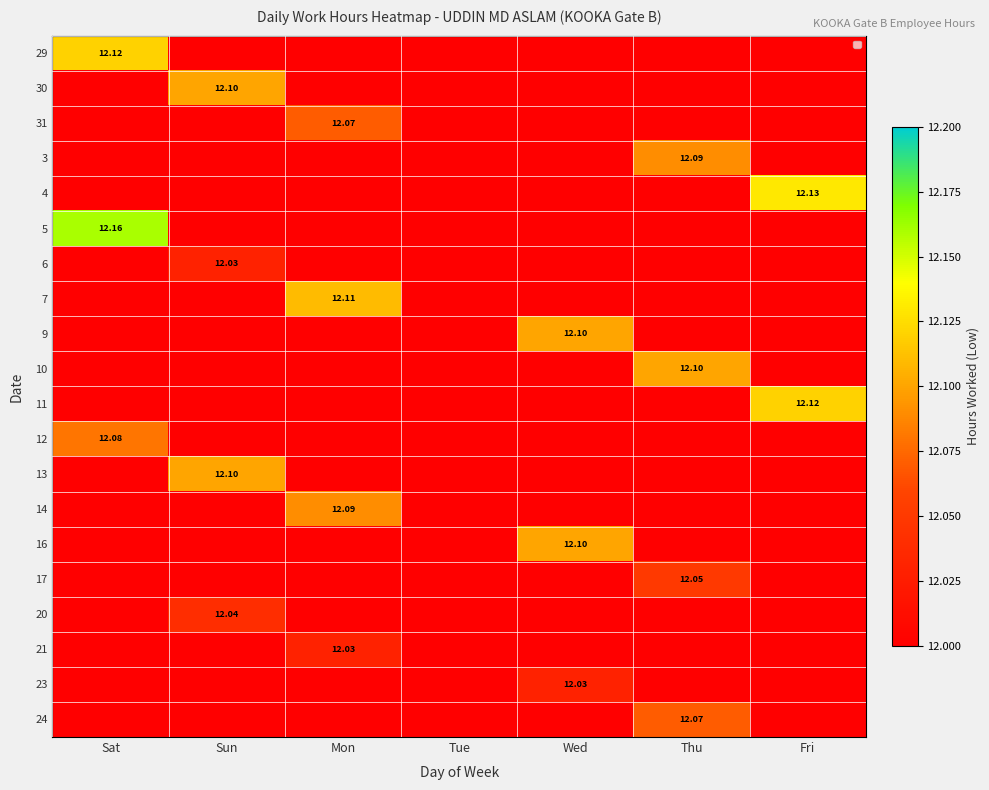

Which category has the lowest value across all series?

Sun